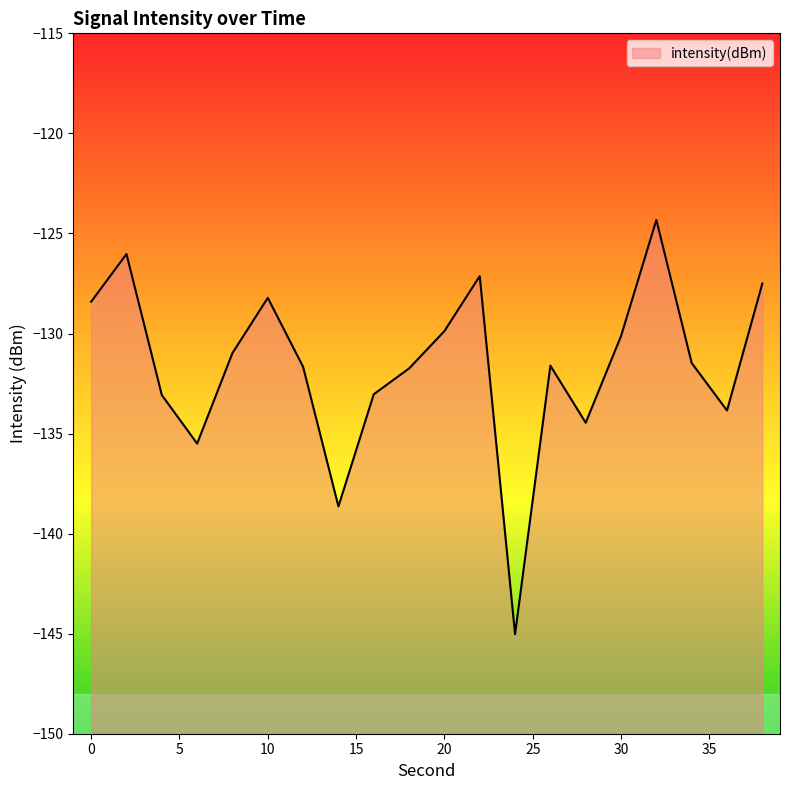

How many lines are shown in the chart?

1